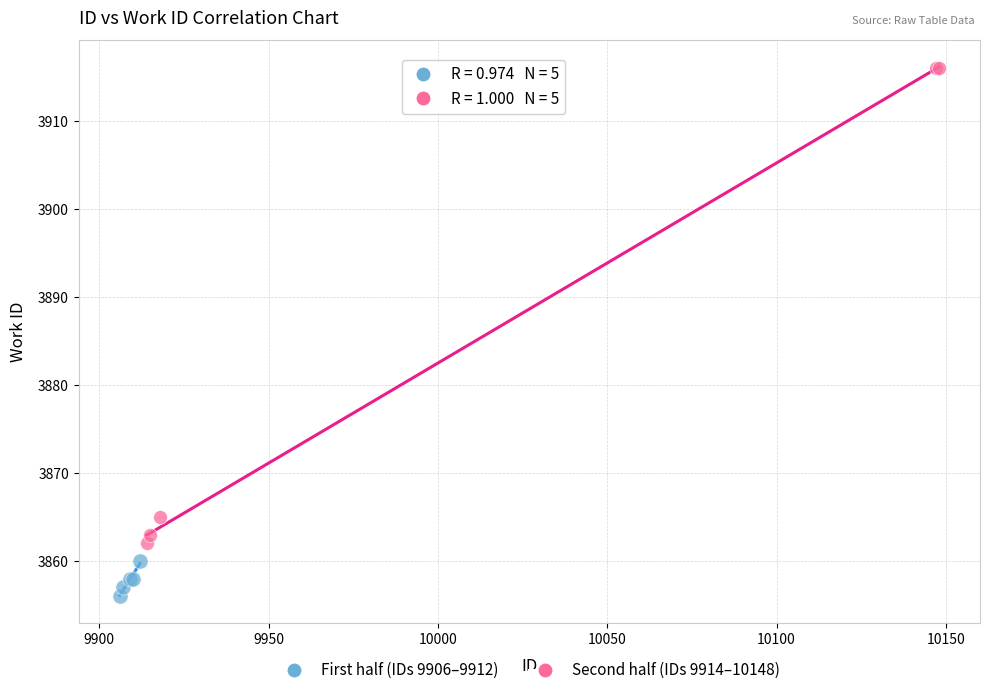

Which series has the widest spread of Y values?

Second half (IDs 9914–10148)